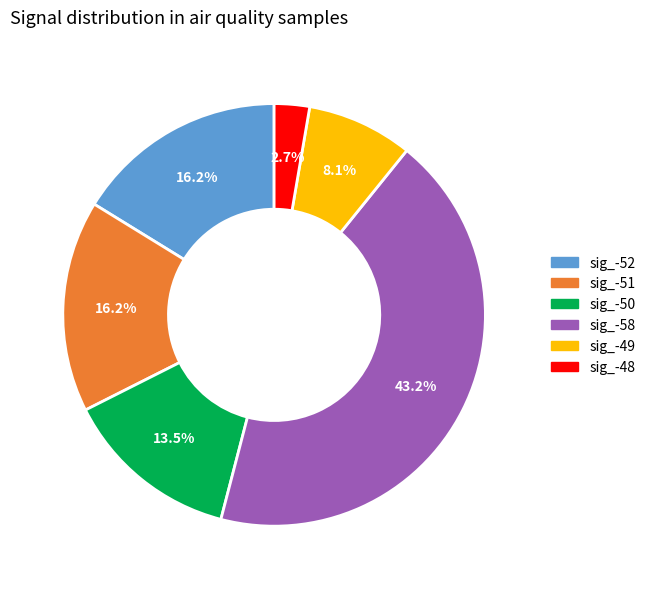

Does any single category account for the majority?

No